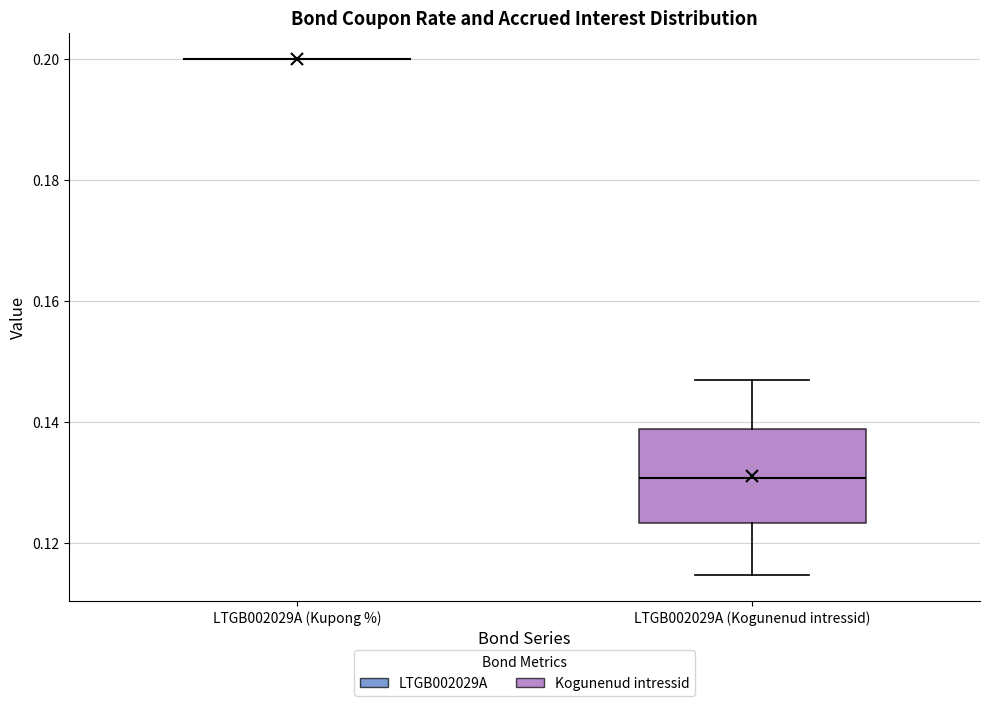

Comparing the boxes themselves (not the whiskers), which one is the tallest?

LTGB002029A (Kogunenud intressid)